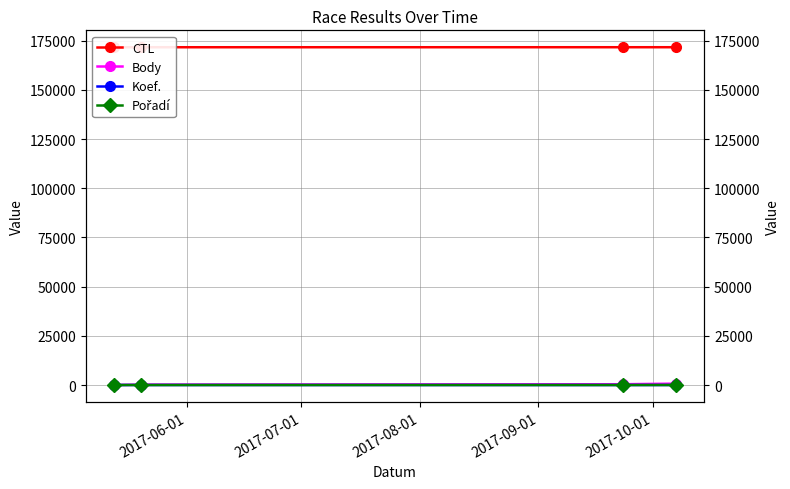

Where is Koef. nearest to the value 4?

2017-06-01